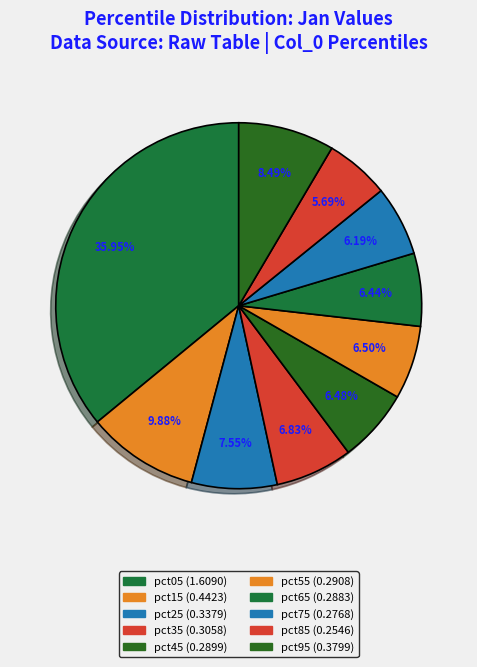

Count the number of slices in the pie.

10